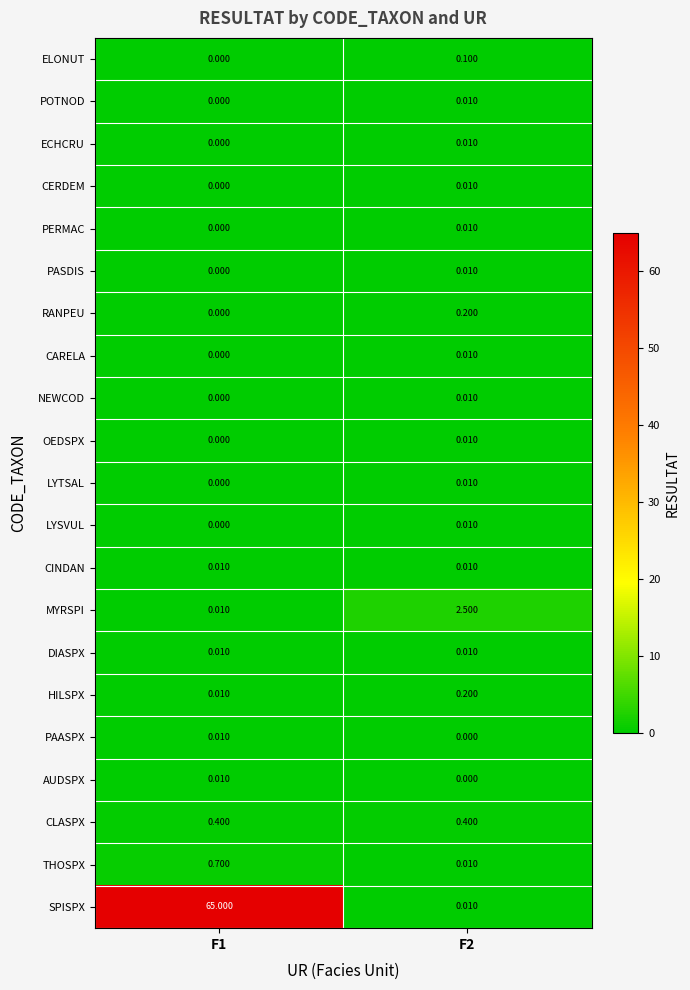

Count the number of data series in this chart.

21